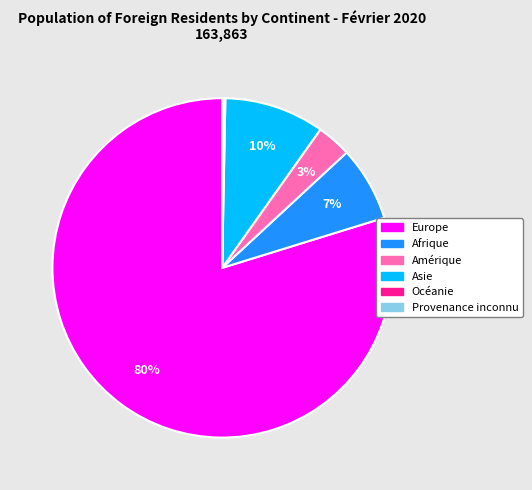

What percentage is the Amérique slice, to the nearest percent?

3%